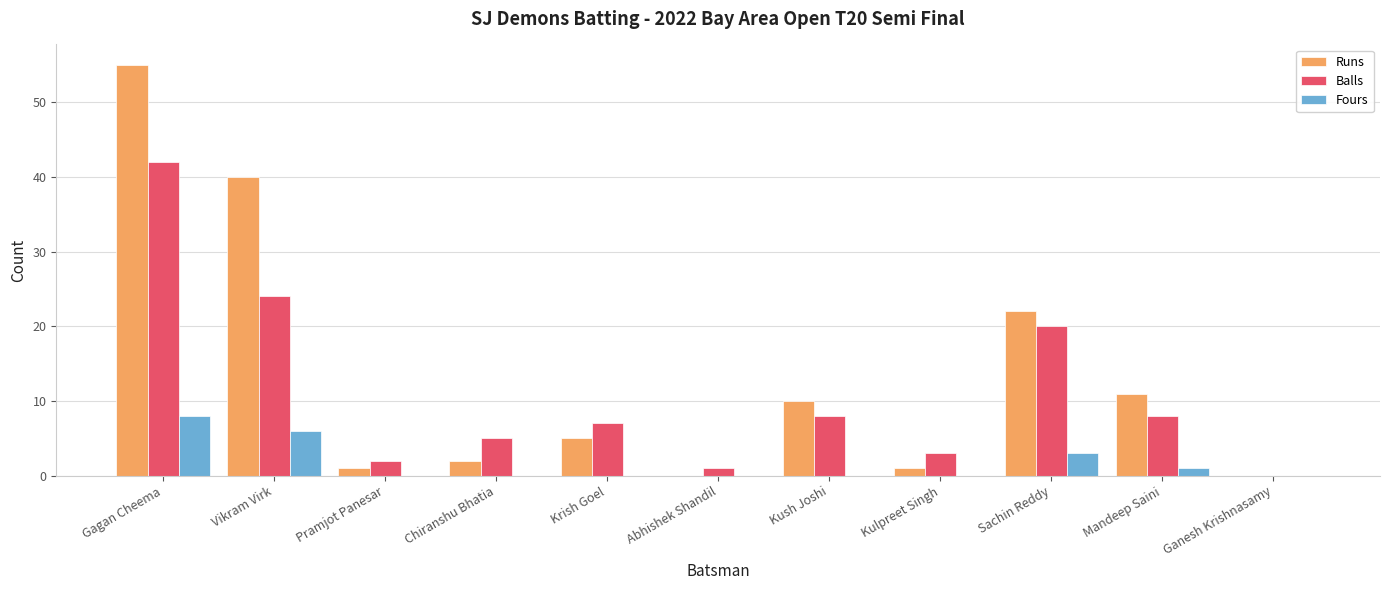

Count the number of data series in this chart.

3